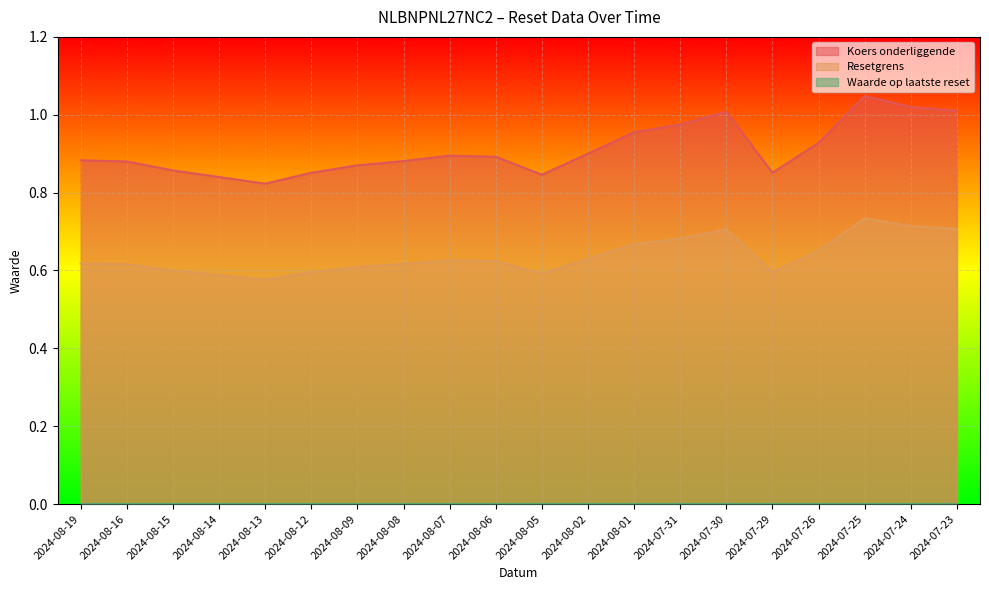

How many lines are shown in the chart?

3